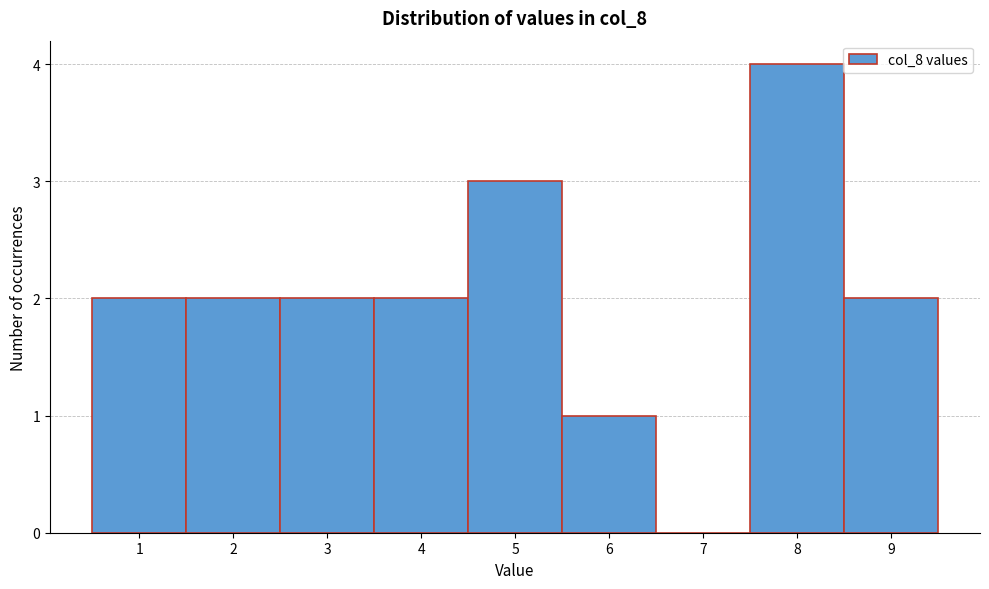

What is the height of the bar covering 4.5 to 5.5 on the x-axis? The values are not printed on the chart, so give them approximately, as read against the axis.

3